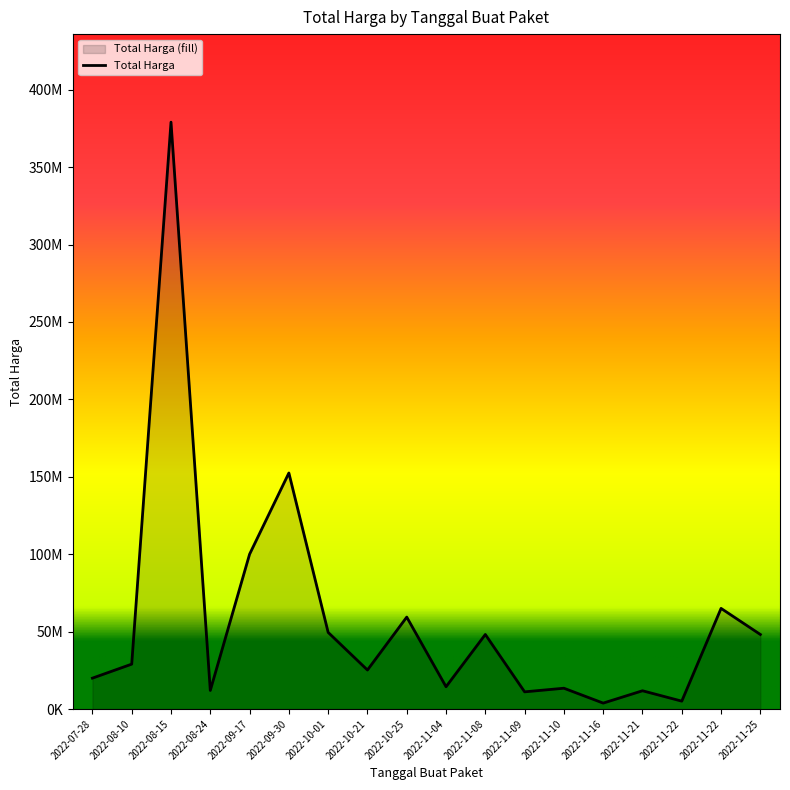

Does the chart have visible grid lines?

No